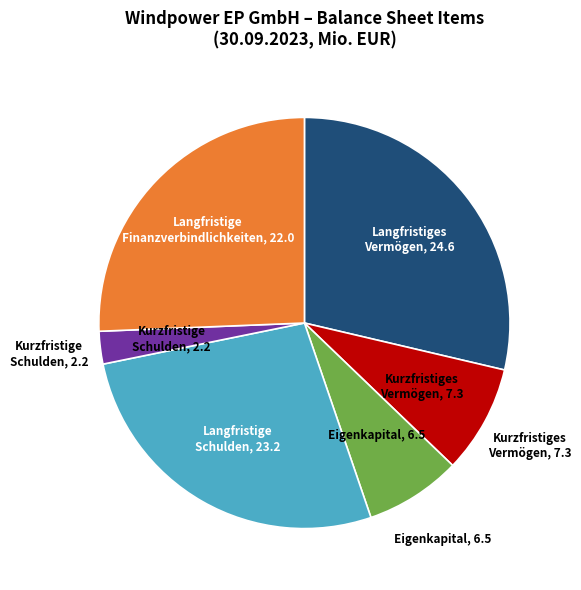

Rank the categories by value from lowest to highest.

Kurzfristige Schulden, Eigenkapital, Kurzfristiges Vermögen, Langfristige Finanzverbindlichkeiten, Langfristige Schulden, Langfristiges Vermögen